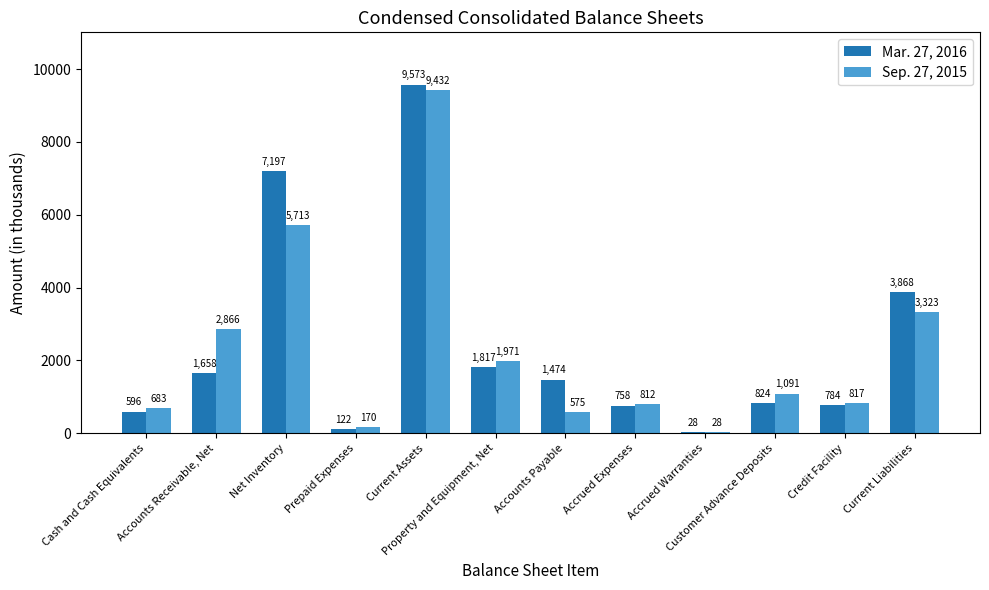

What is the approximate value of Mar. 27, 2016 at Property and Equipment, Net, to the nearest 50?

1800